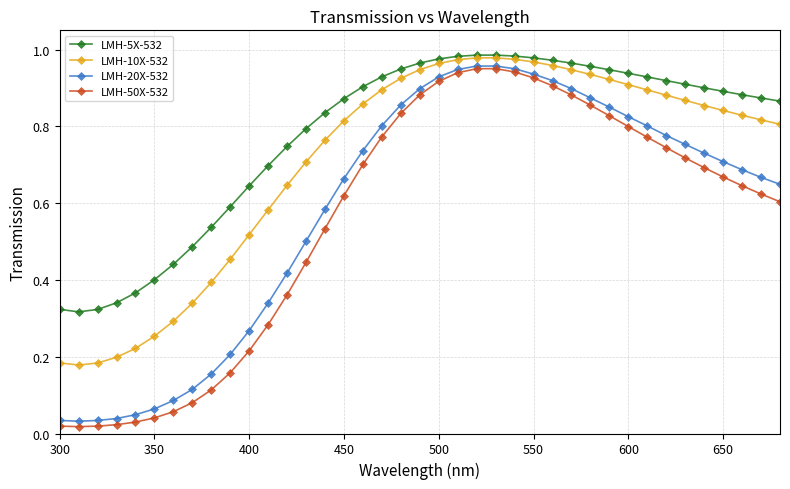

How many series are shown in this chart?

4